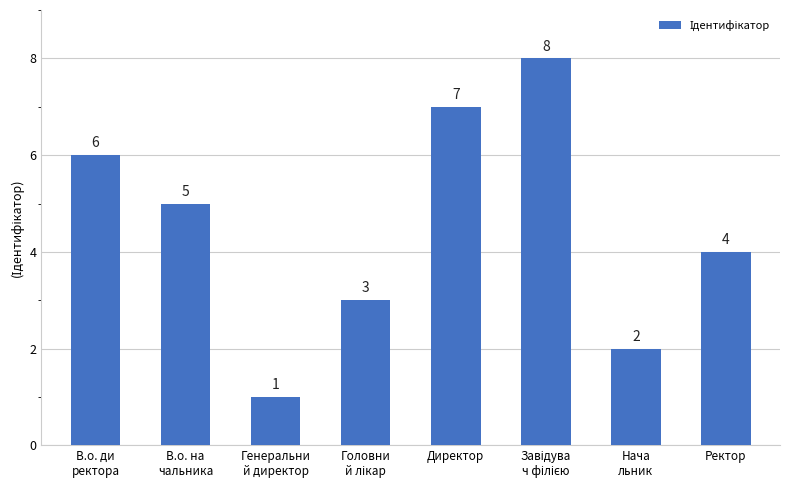

What is the difference between the maximum and minimum values?

7